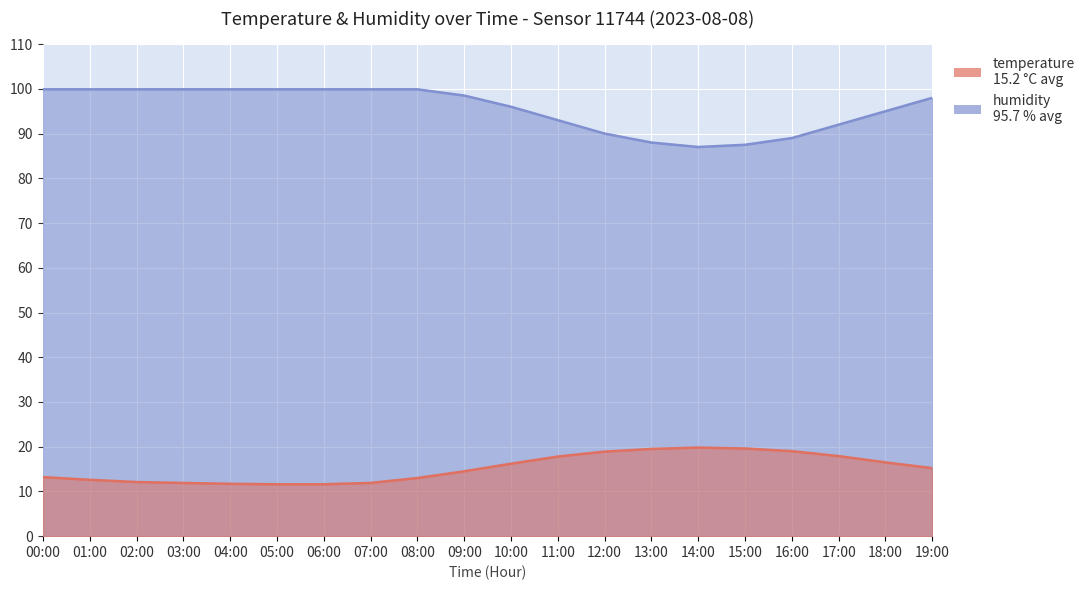

Is the value of temperature at 16:00 greater than the value of humidity at 05:00?

No